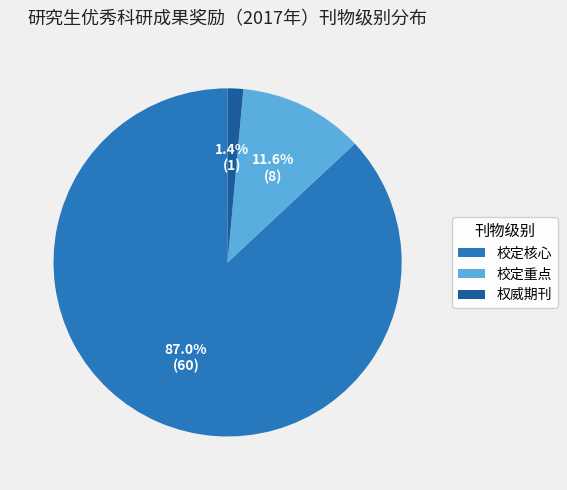

To the nearest percent, what is the average slice percentage?

33%